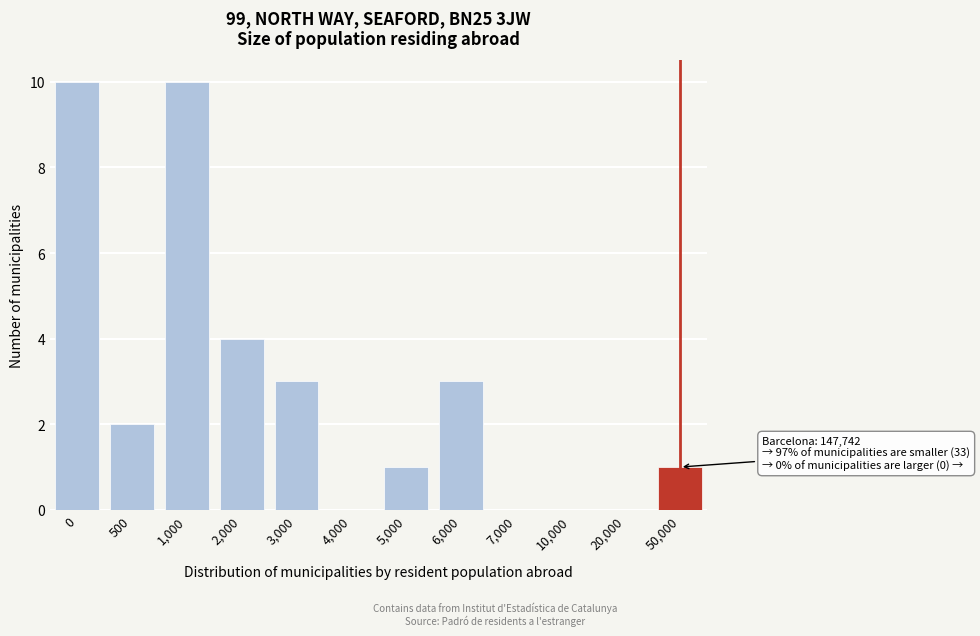

Reading left to right, list all the values displayed in this chart.

0=10	500=2	1,000=10	2,000=4	3,000=3	4,000=0	5,000=1	6,000=3	7,000=0	10,000=0	20,000=0	50,000=1